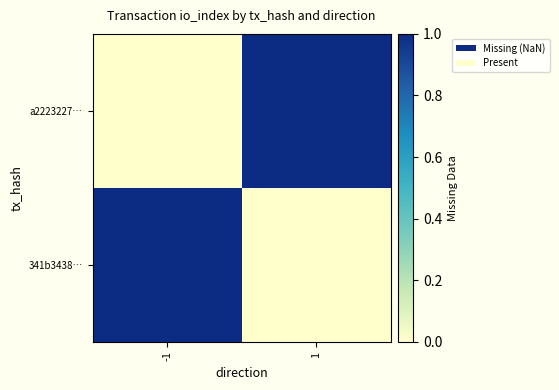

Reading left to right, transcribe all the data shown in this chart.

a2223227…: -1=0	1=1
341b3438…: -1=1	1=0